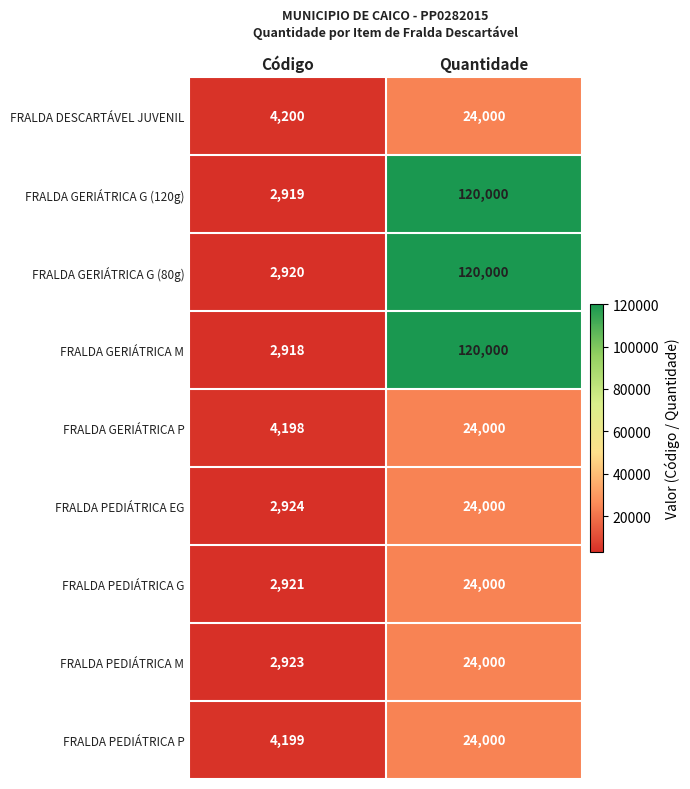

What is the sum of the FRALDA PEDIÁTRICA G values at Código and Quantidade?

26921